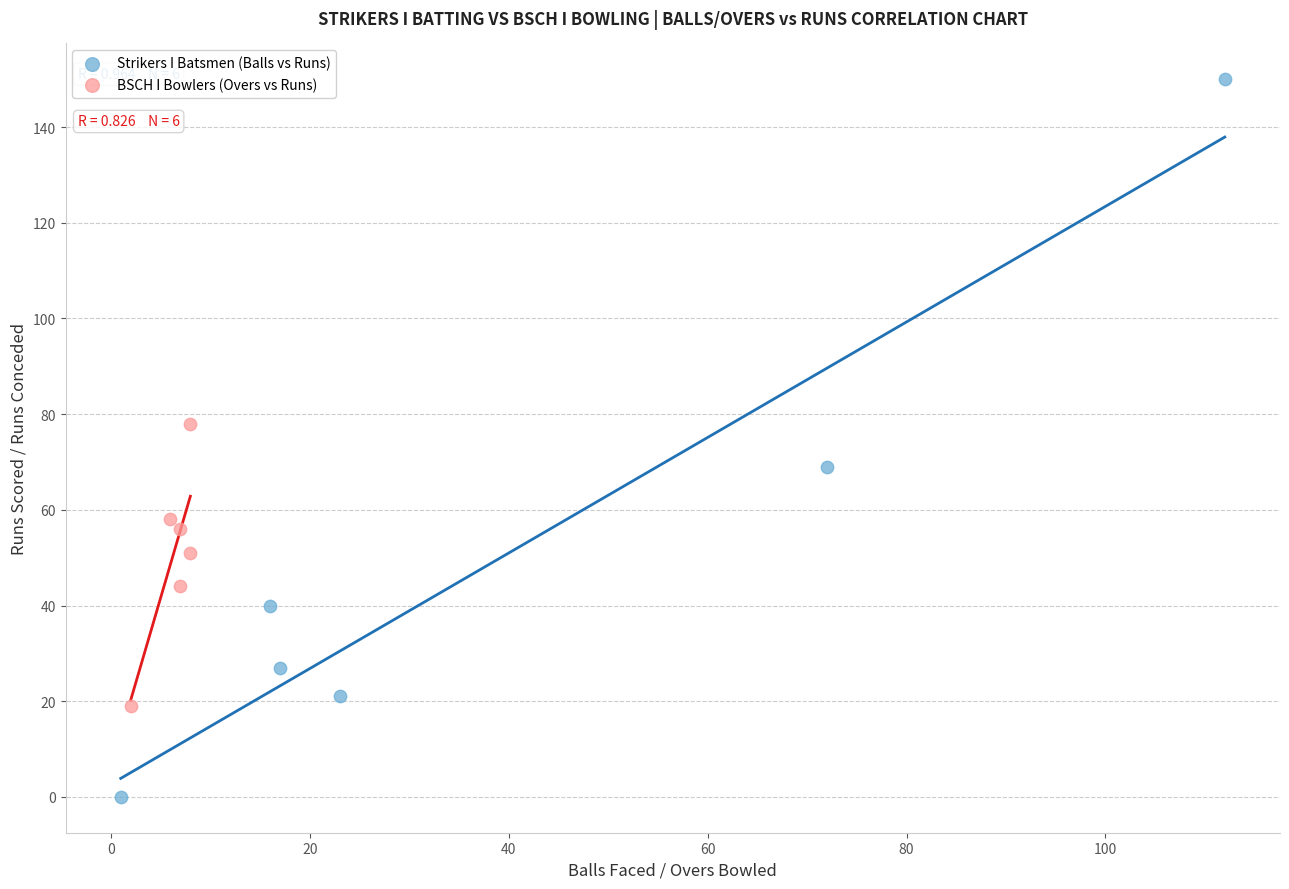

Which series contains the lowest Y value?

Strikers I Batsmen (Balls vs Runs)